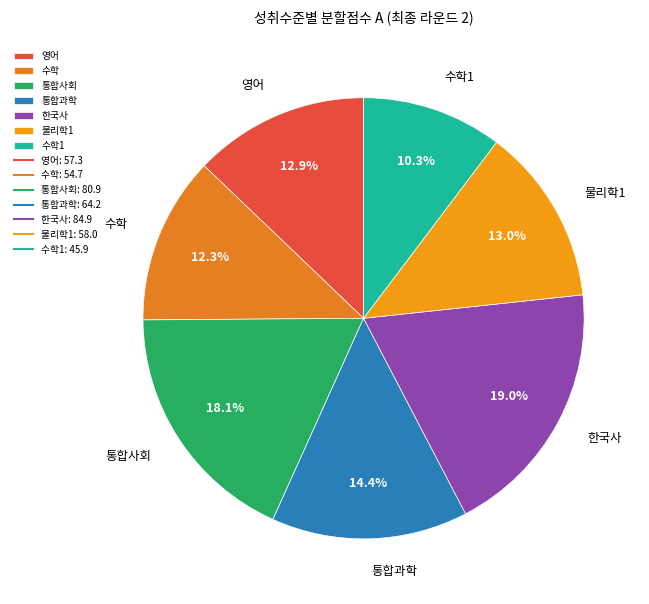

Does 통합과학 account for over 50% of the chart?

No